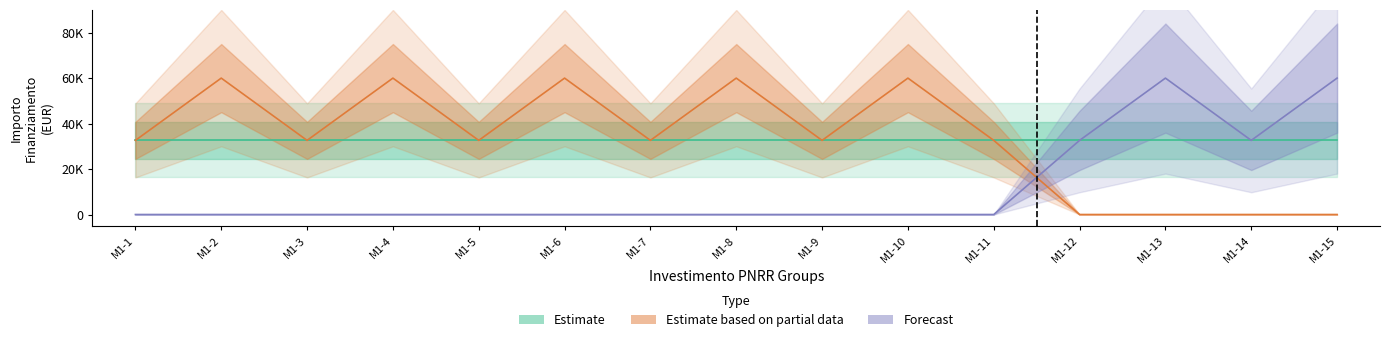

What is the sum of the Estimate based on partial data values at M1-1 and M1-14?

32589